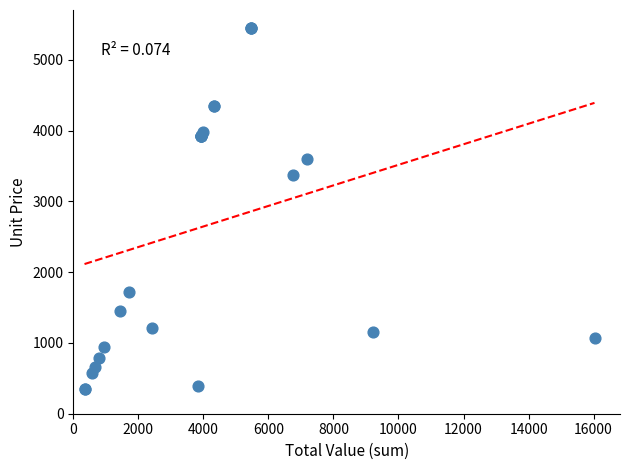

What Y value in the scatter plot is closest to 2897?

3380.0